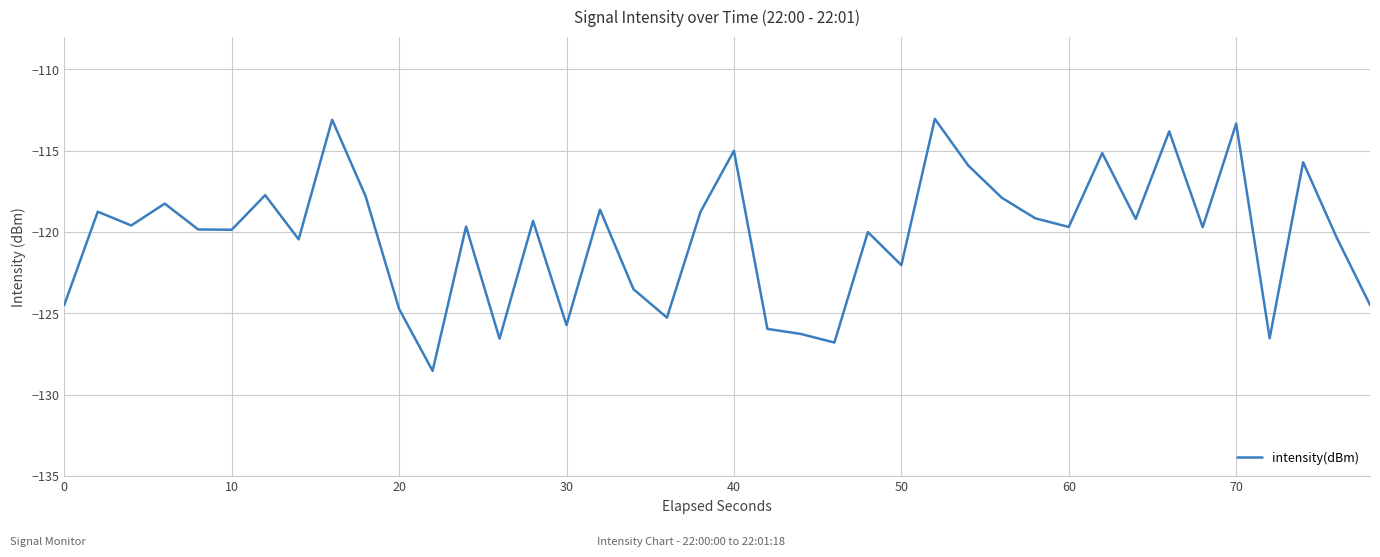

What is the minimum value shown in the chart?

-128.5